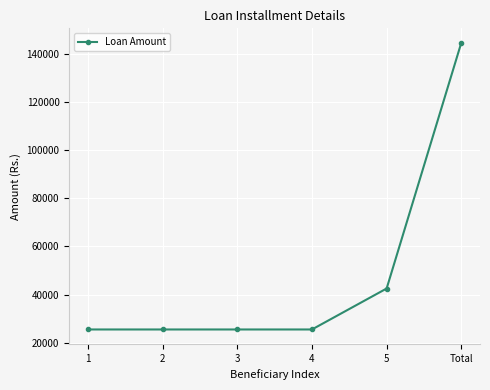

Approximately how many times larger is the value at 1 compared to Total?

0.2